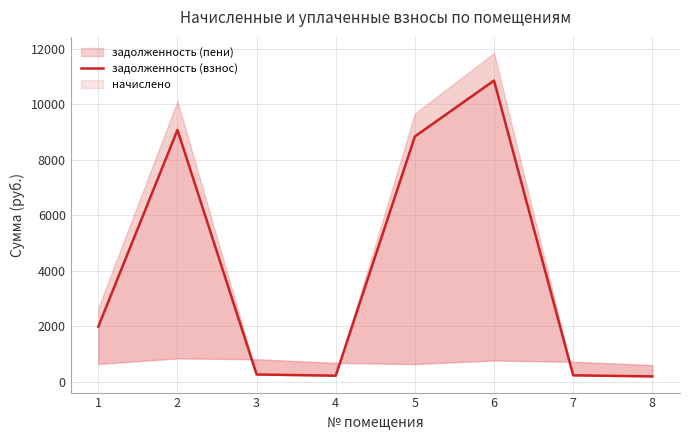

List the labels in order of value, smallest first.

8, 4, 7, 3, 1, 5, 2, 6